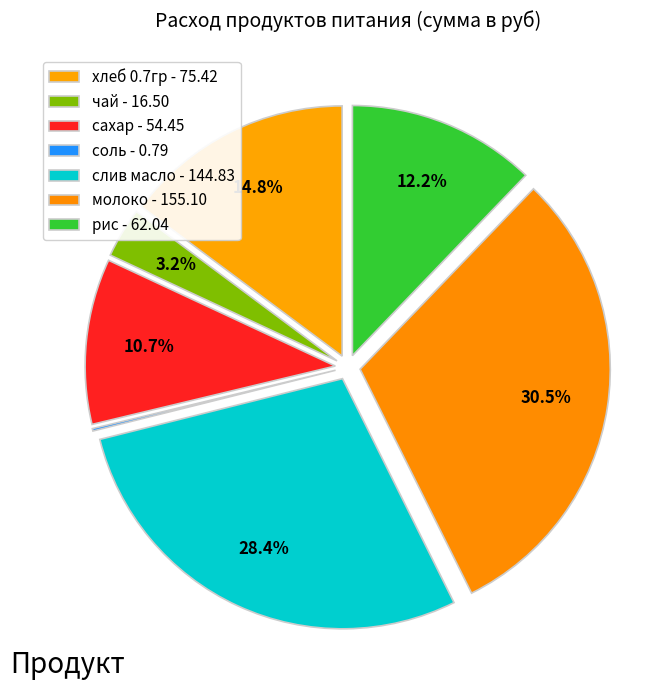

True or false: сахар accounts for 11% of the total.

True